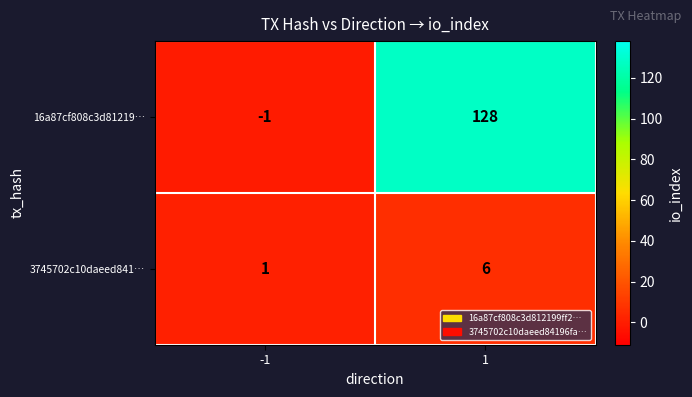

Is it true that 16a87cf808c3d81219… equals 202 at 1?

False